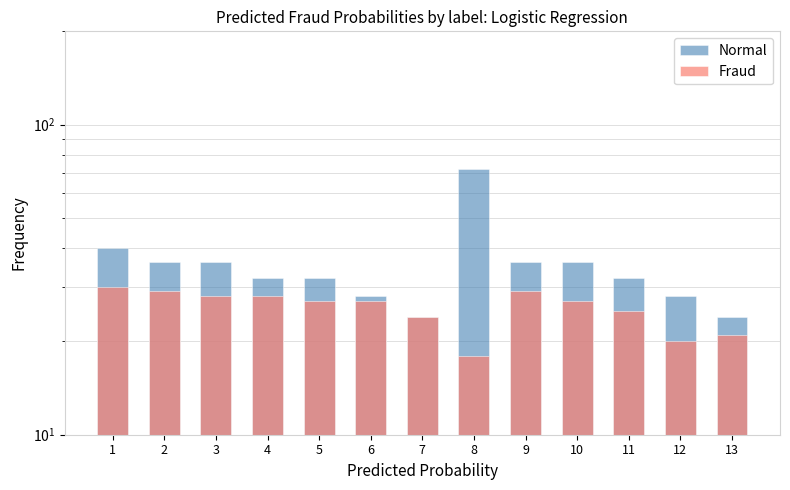

Which category has the highest value in the Normal series?

8